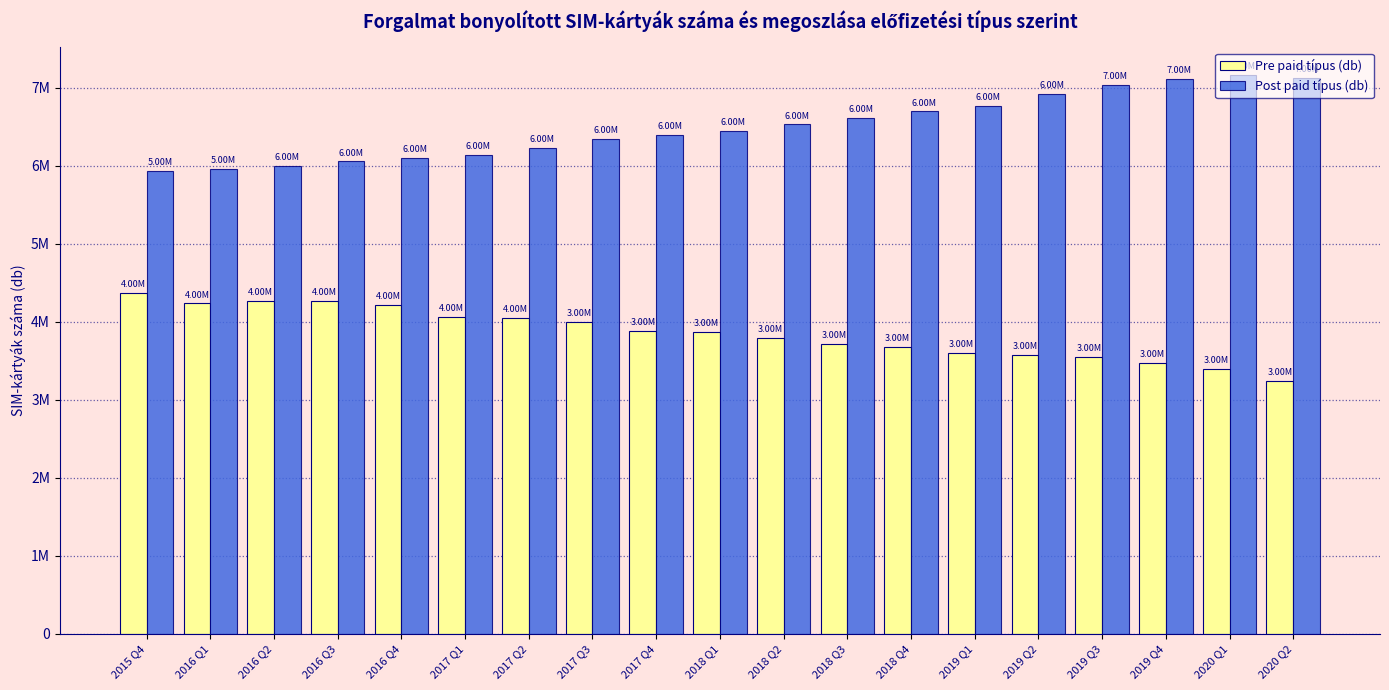

What are all the series names shown in the legend?

Pre paid típus (db), Post paid típus (db)